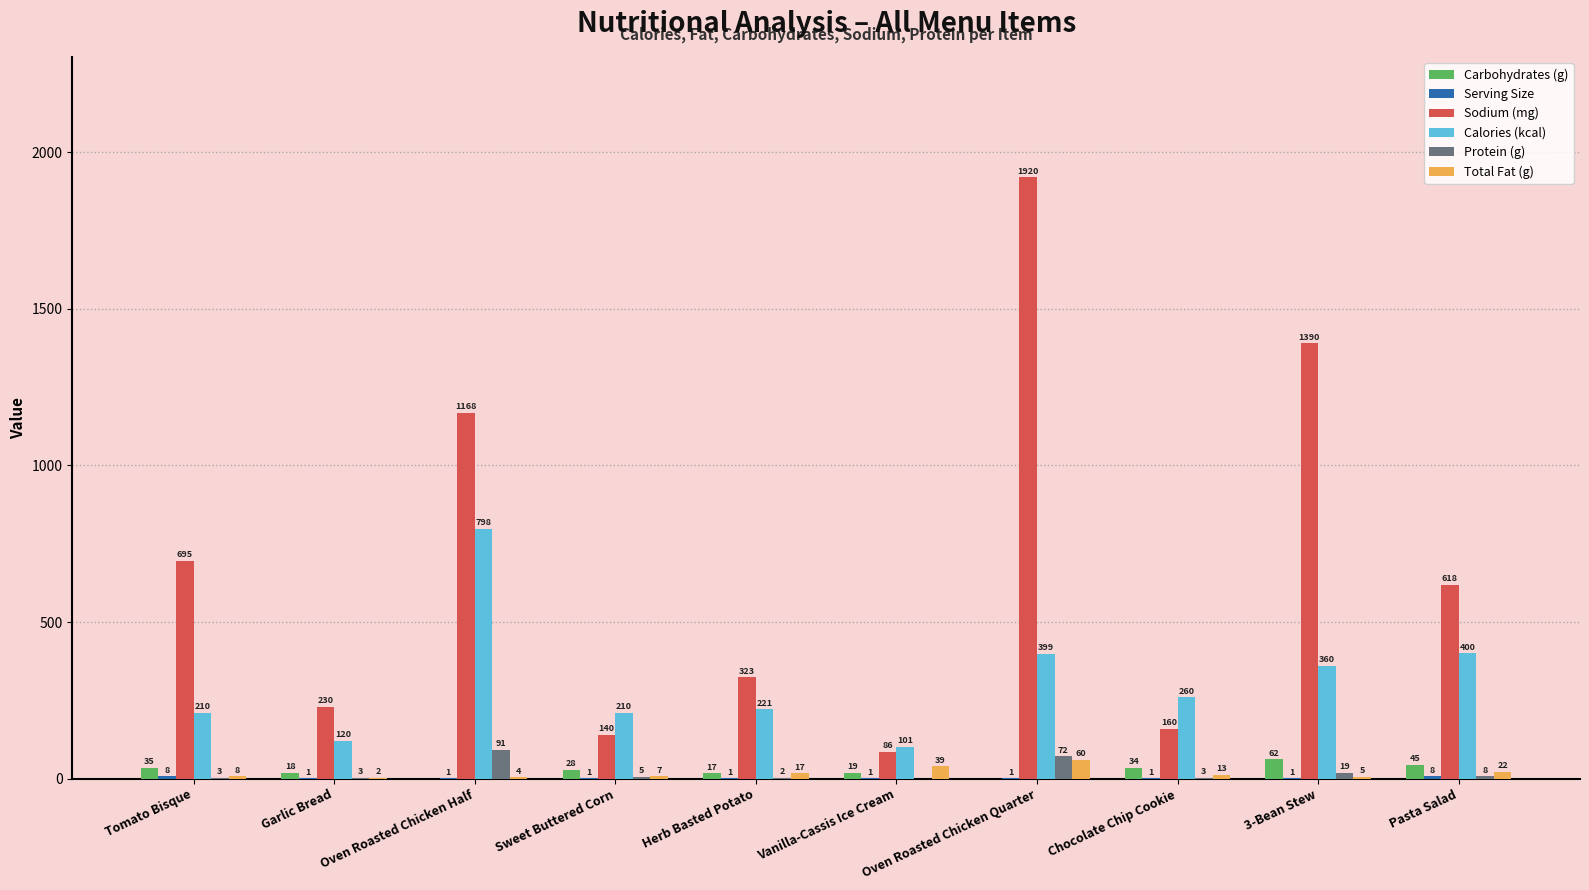

Are the bars horizontal?

No